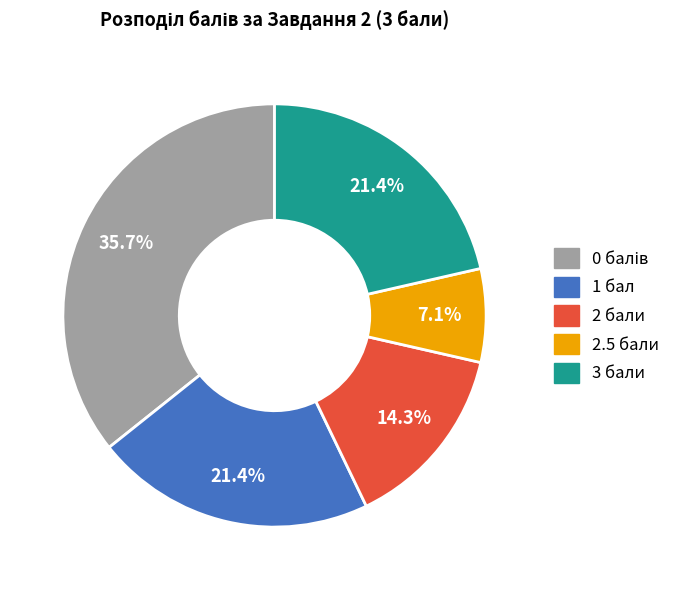

Is there any slice that represents more than half of the pie?

No